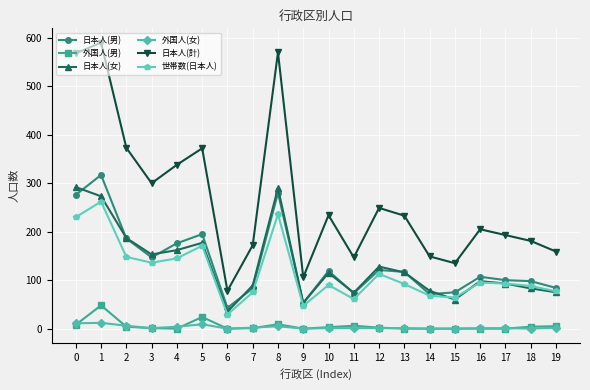

At which category is the sum across all series the highest?

1